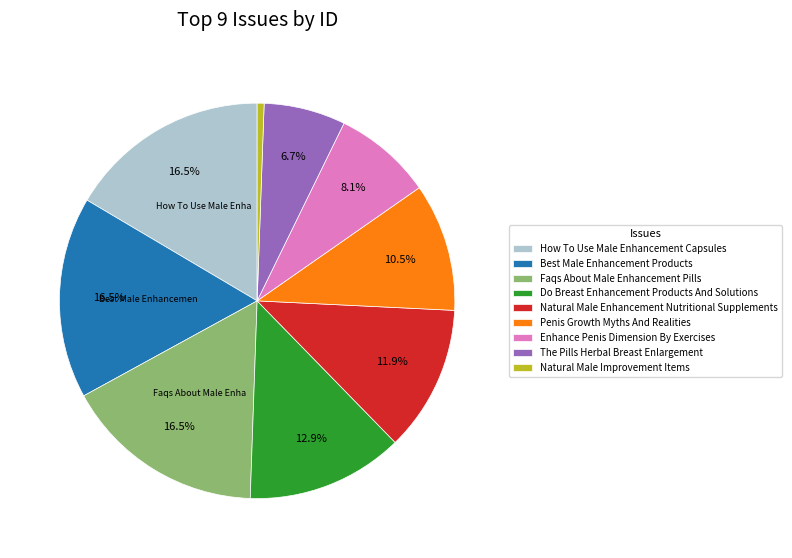

How much of the chart is everything except Natural Male Enhancement Nutritional Supplements?

88.1%